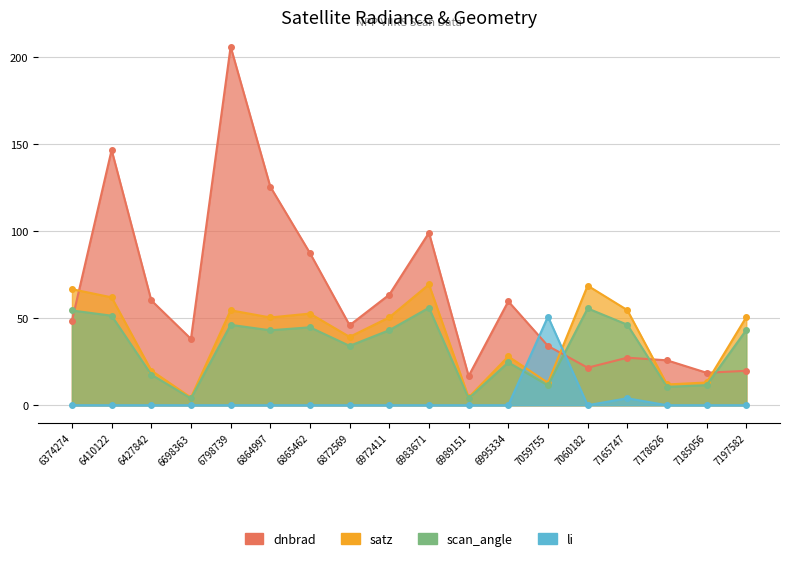

What is the sum of all scan_angle values?

602.3